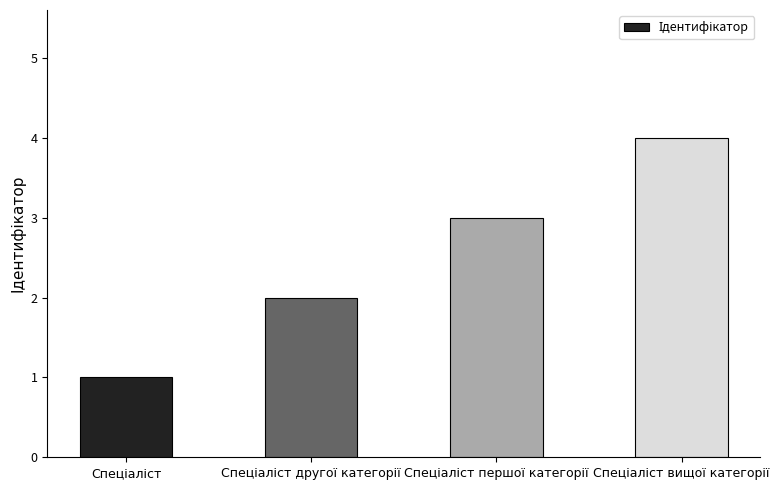

What is the sum of all values?

10